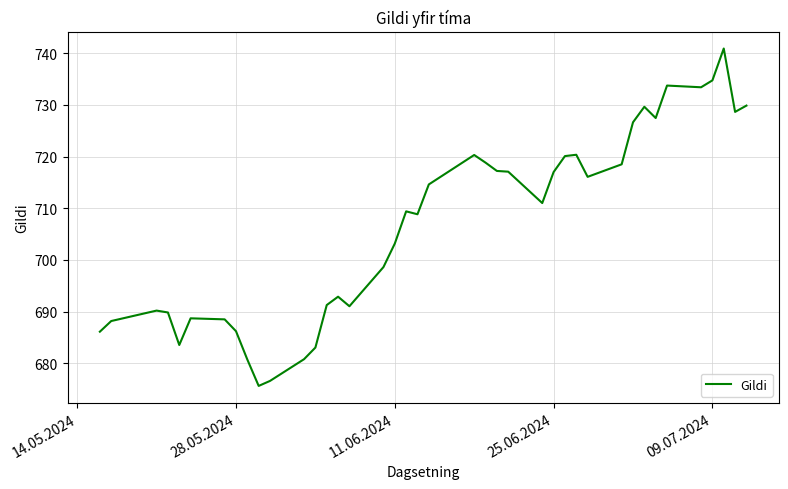

What is the smallest value displayed?

675.6